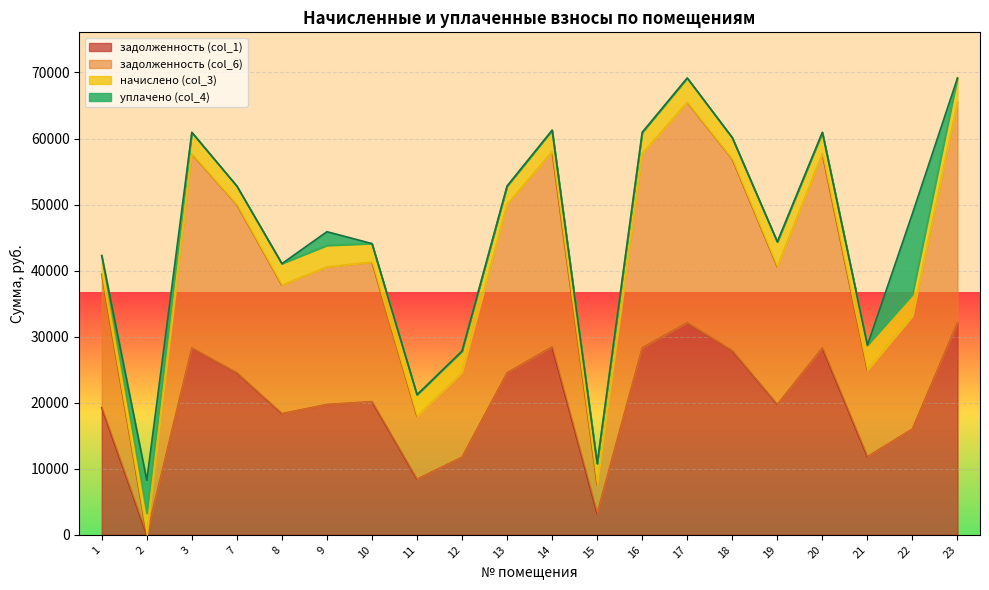

What is the total value across all series at 2?

8246.7